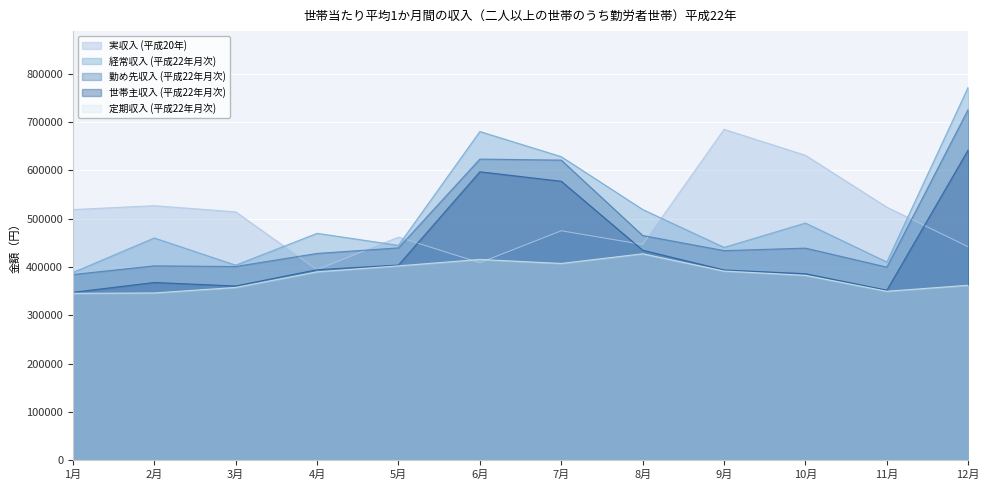

What is the sum of the 経常収入 (平成22年月次) values at 3月 and 7月?

1032190